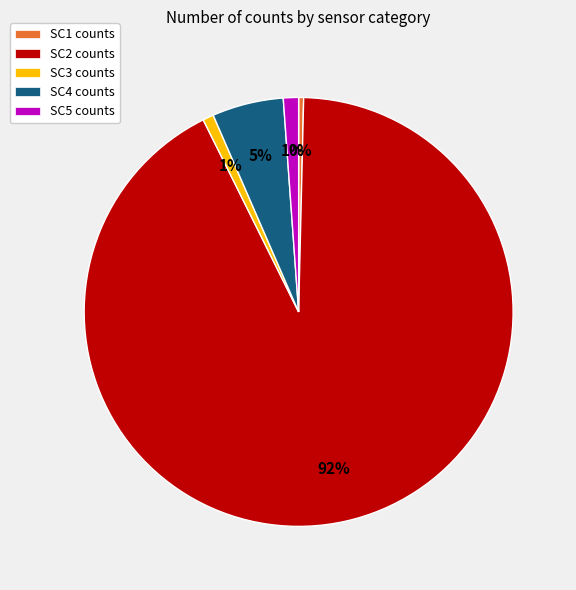

To the nearest percent, what is the average slice percentage?

20%